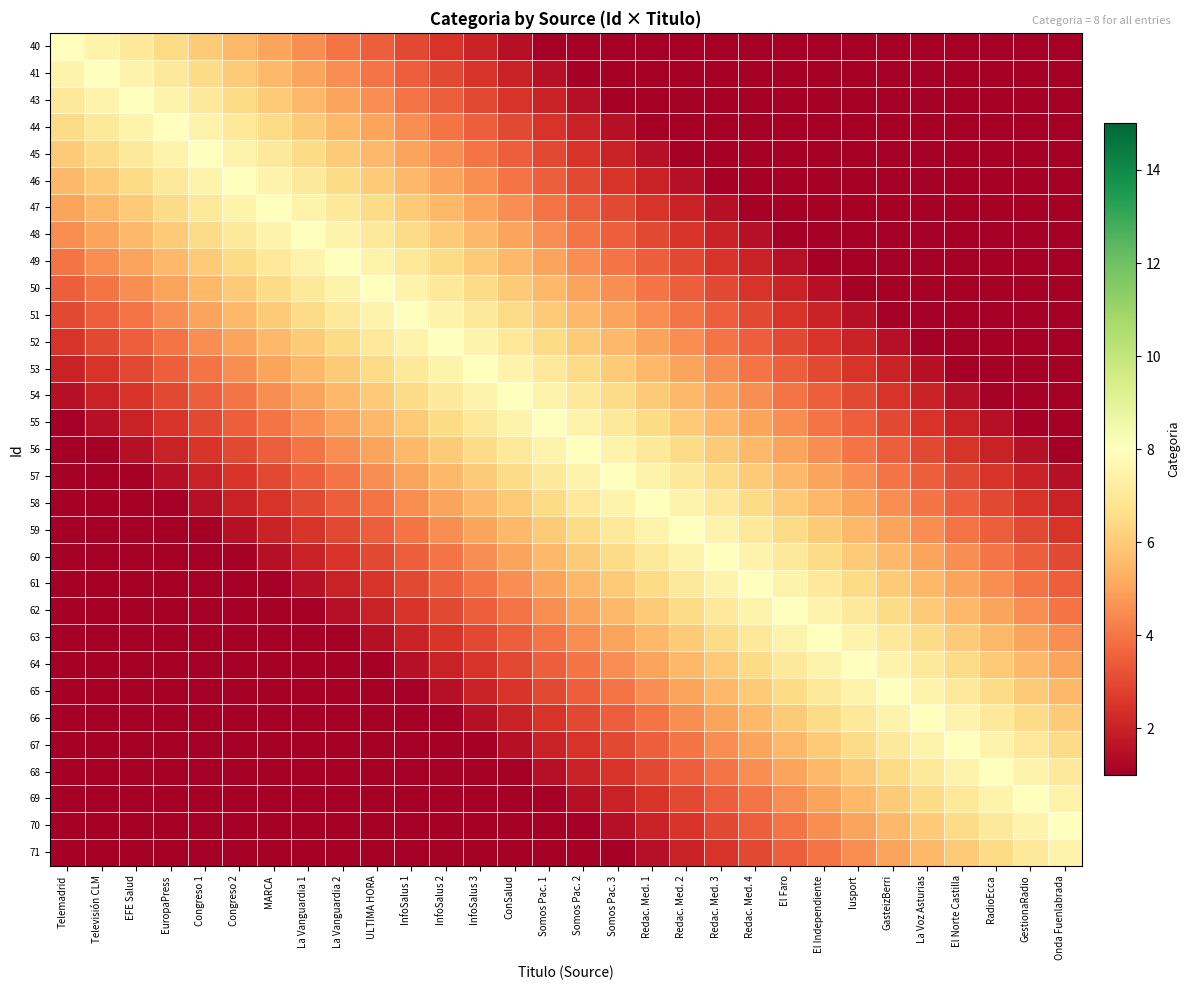

List the series in order of their peak value, lowest first.

71, 40, 41, 43, 44, 45, 46, 47, 48, 49, 50, 51, 52, 53, 54, 55, 56, 57, 58, 59, 60, 61, 62, 63, 64, 65, 66, 67, 68, 69, 70